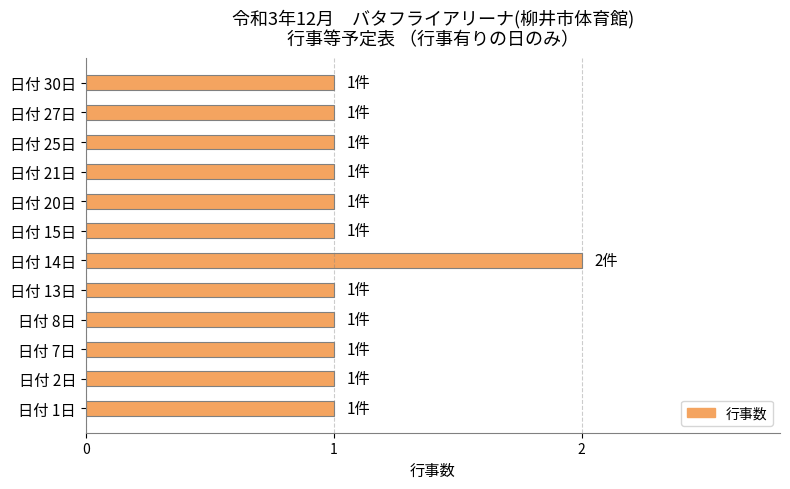

What is the sum of all values?

13